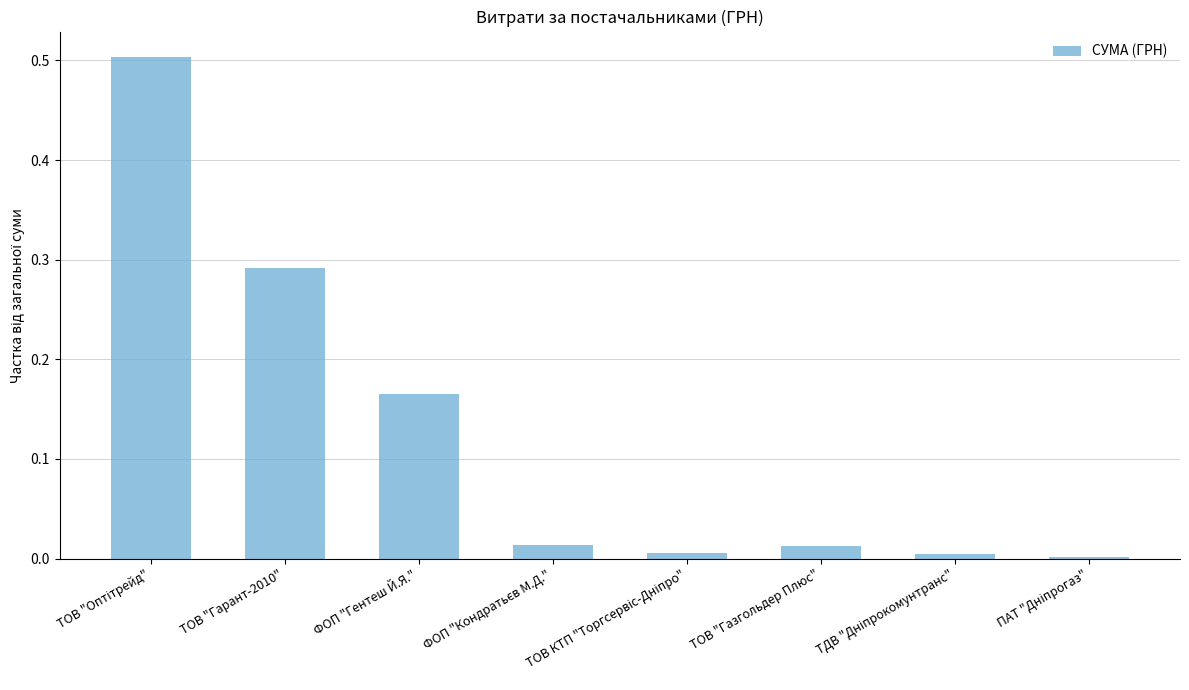

How many data points does each series have?

8